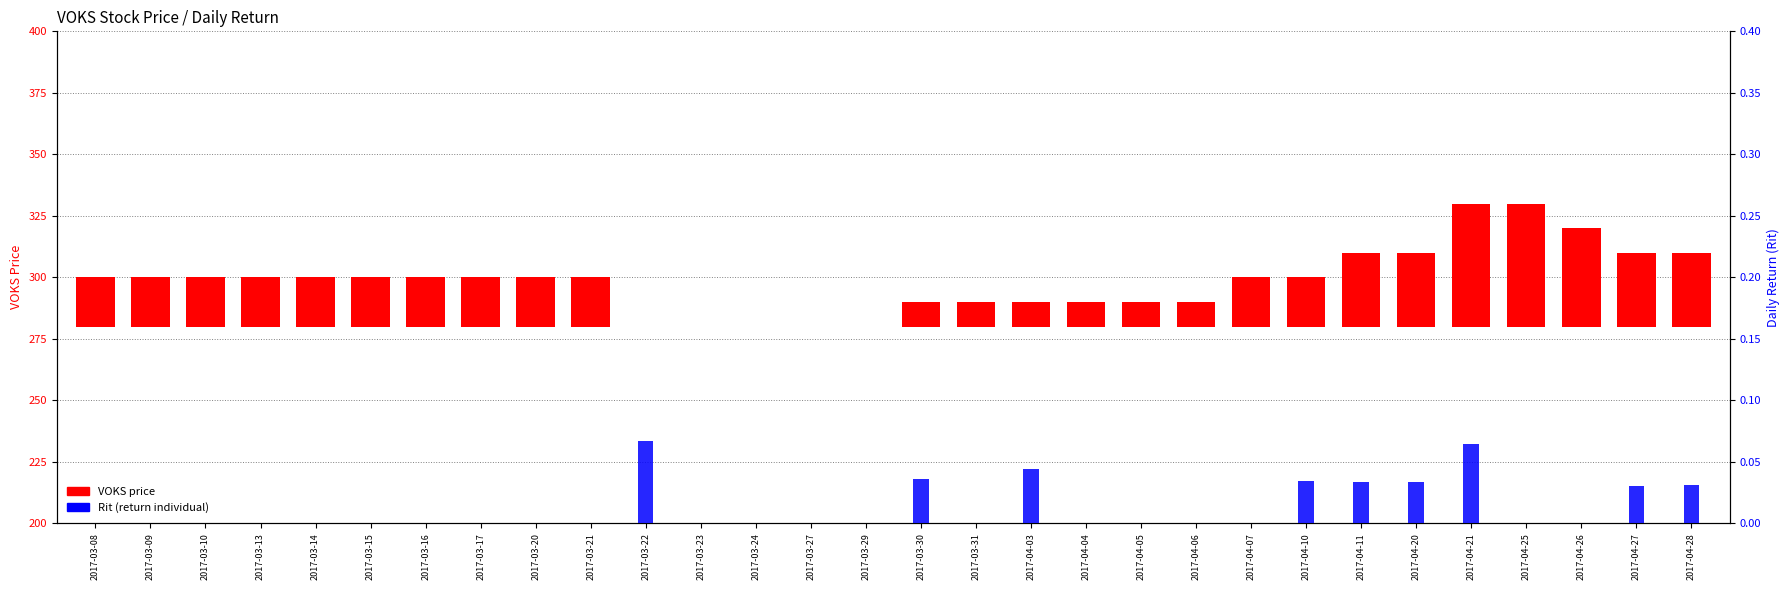

Which series has the widest spread of values?

VOKS price